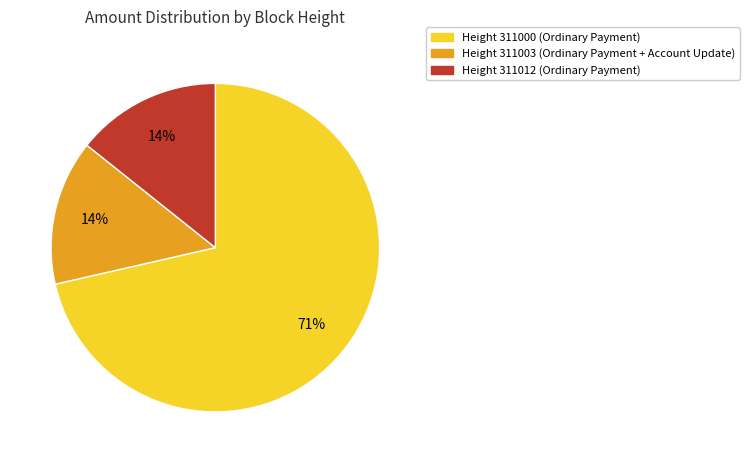

How many segments does this pie chart have?

3